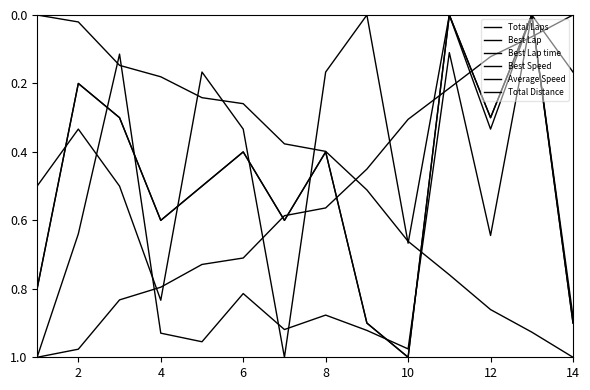

At which category is the sum across all series the highest?

10